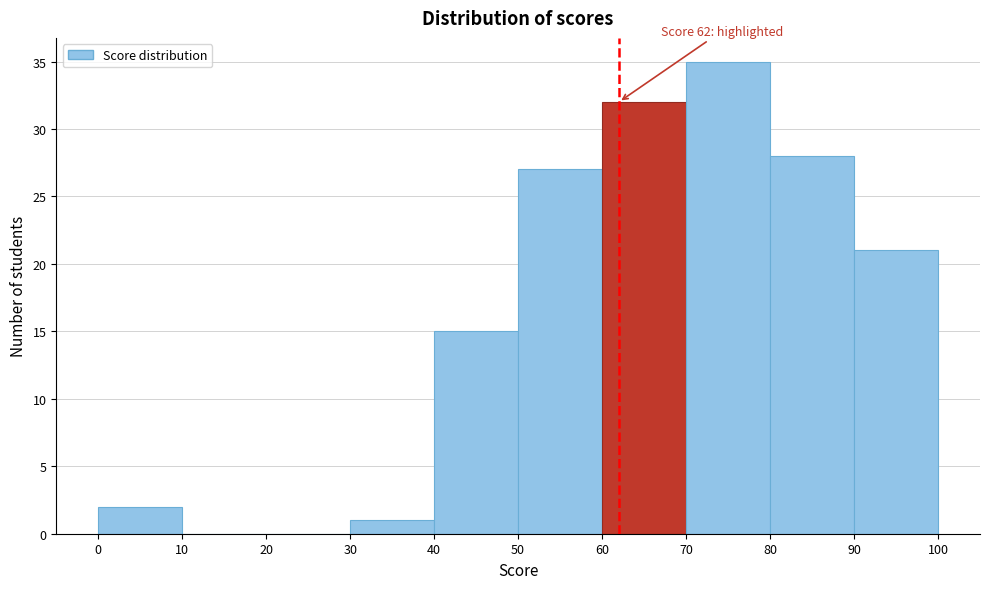

Over which range of the x-axis is the bar tallest?

70 to 80